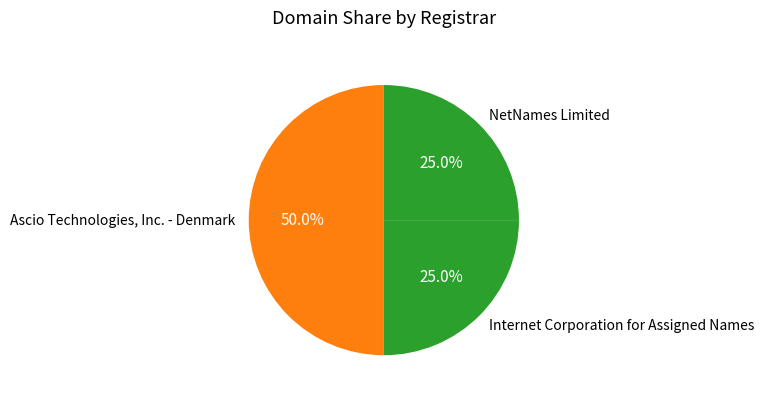

Approximately how many times larger is the value at Internet Corporation for Assigned Names compared to NetNames Limited?

1.0